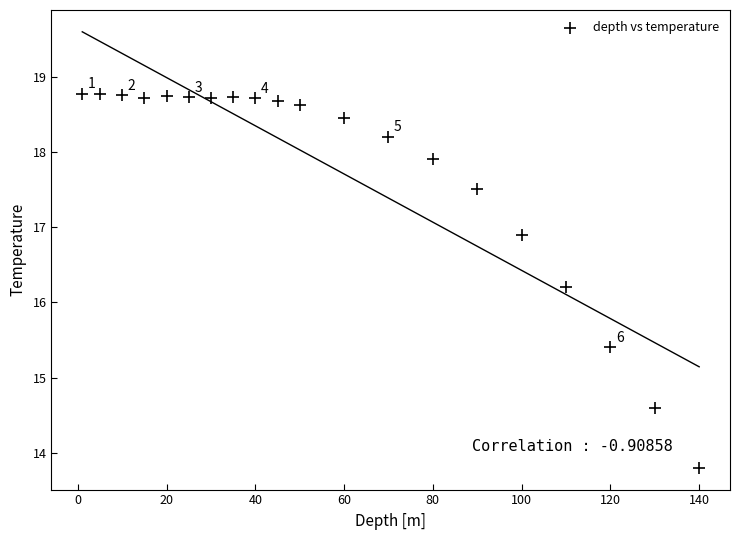

What is the range of X values (max minus min)?

139.0